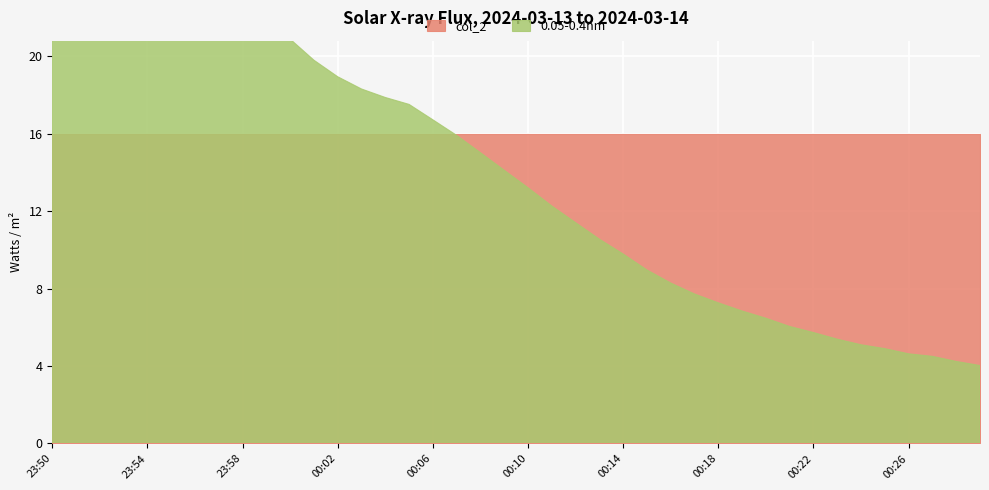

What are all the series names shown in the legend?

0.05-0.4nm, col_2